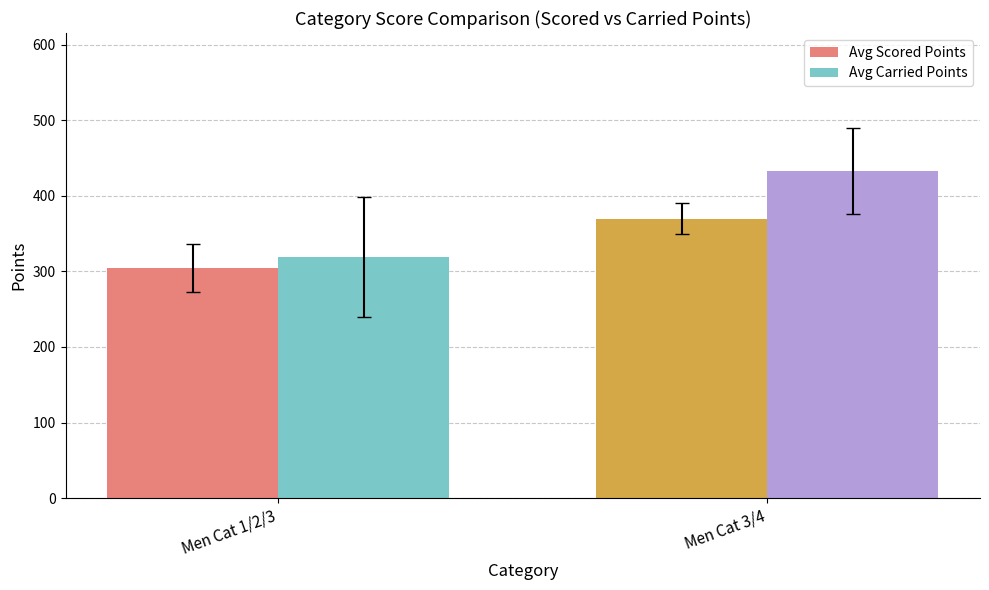

Is the value of Avg Scored Points at Men Cat 1/2/3 greater than the value of Avg Carried Points at Men Cat 3/4?

No